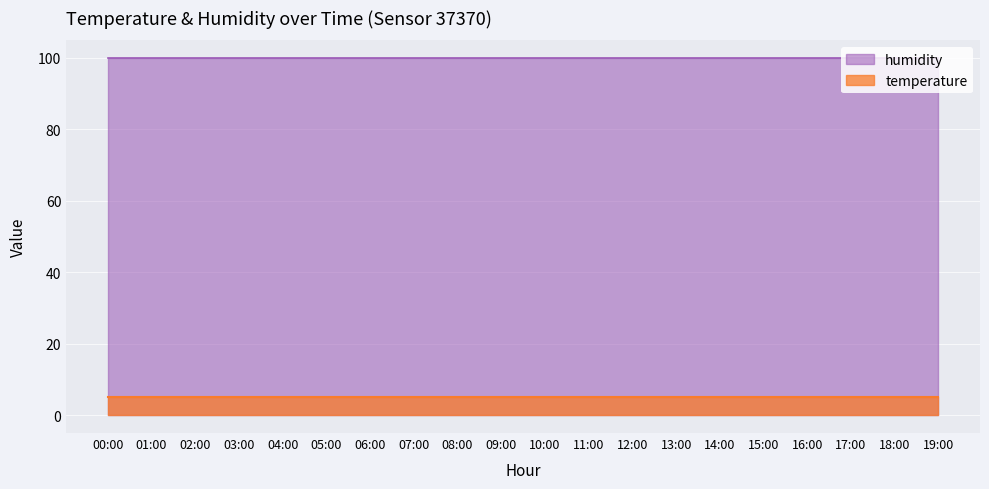

The value of humidity at 07:00 is 155.4. True or false?

False